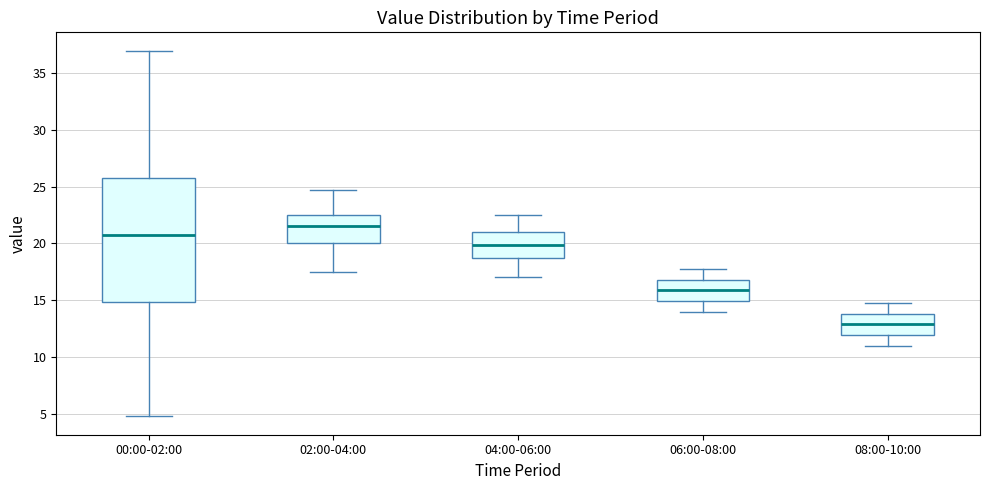

Which box is the tallest, from its lower edge to its upper edge?

00:00-02:00